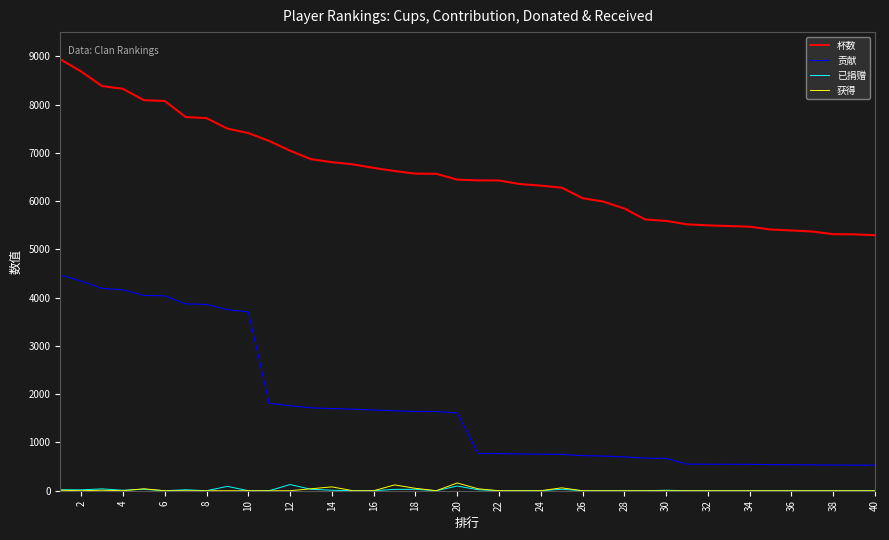

True or false: 获得 and 杯数 cross at least once.

False